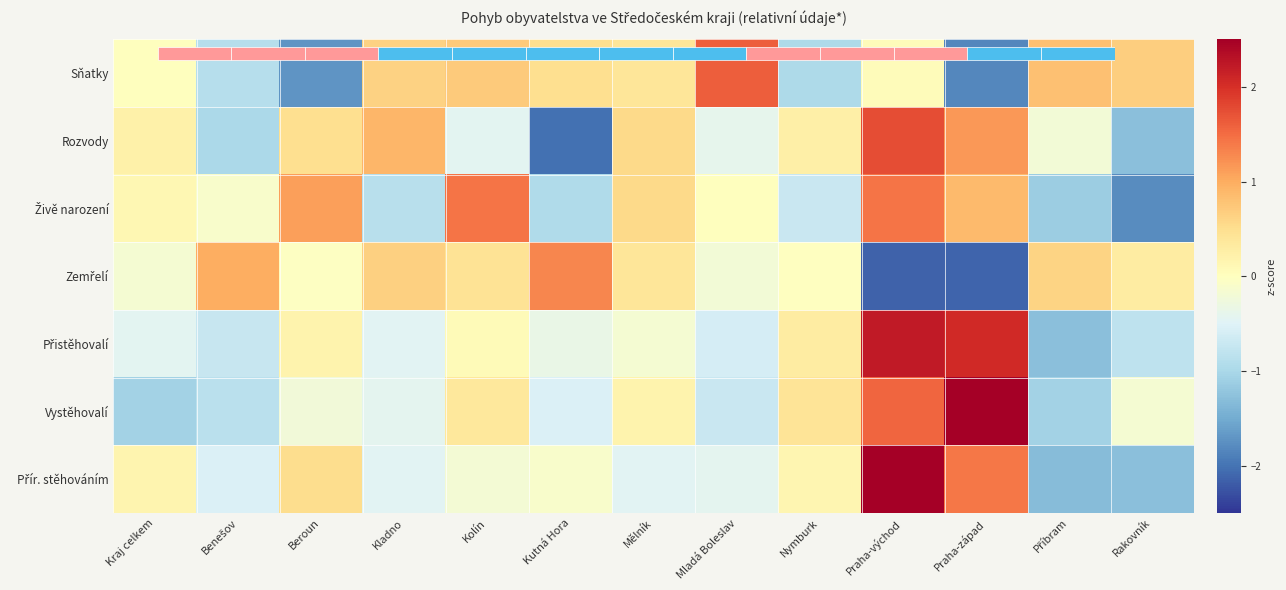

Rank the categories by Přír. stěhováním value from lowest to highest.

Příbram, Rakovník, Benešov, Mělník, Kladno, Mladá Boleslav, Kolín, Kutná Hora, Nymburk, Kraj celkem, Beroun, Praha-západ, Praha-východ